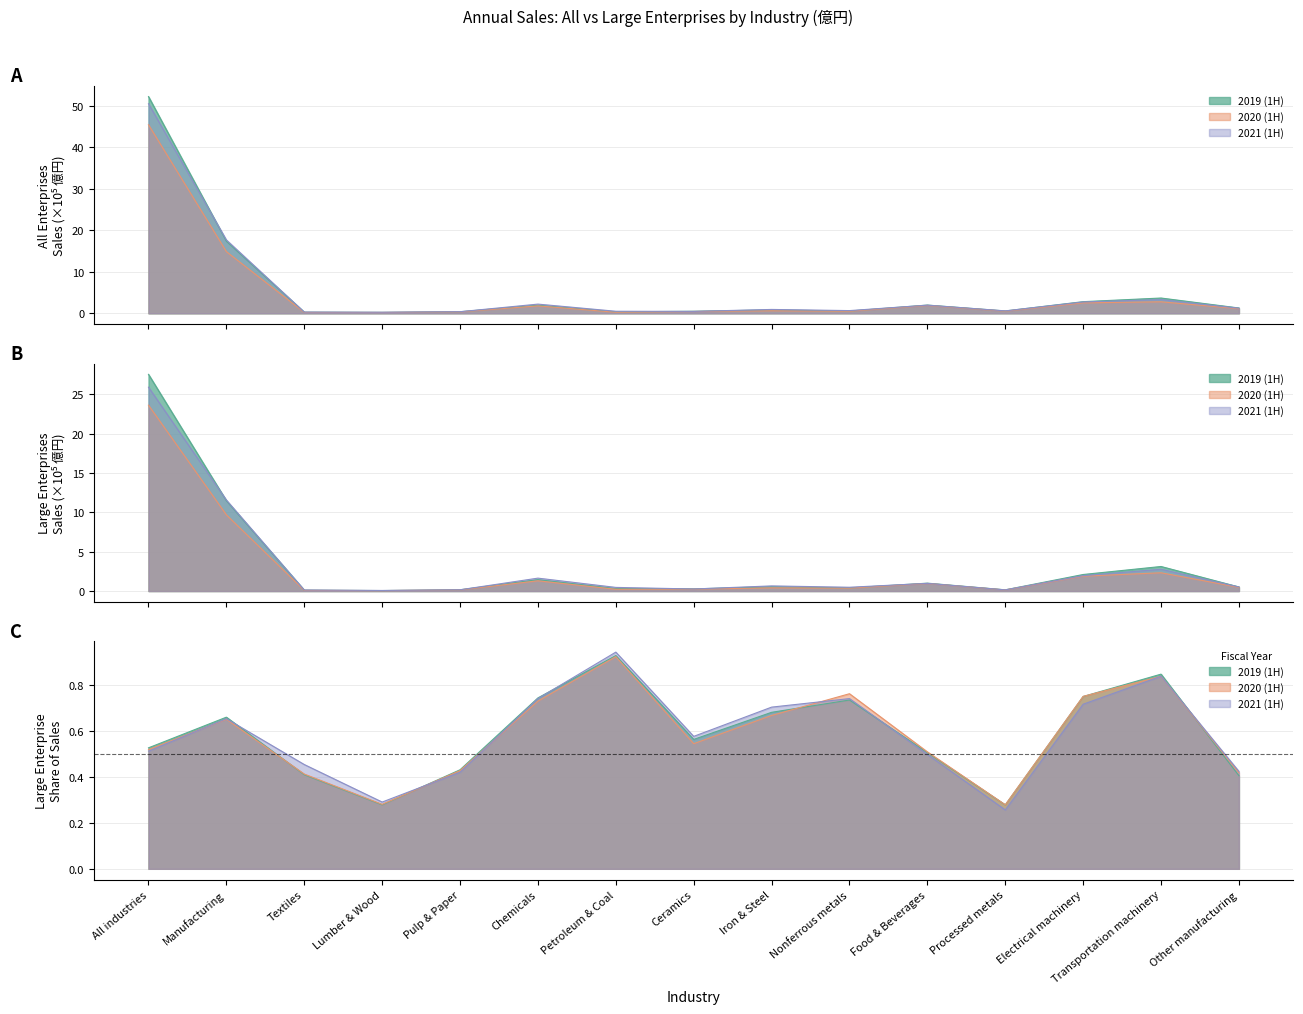

True or false: Large Enterprises 2019 (1H) and All Enterprises 2021 (1H) intersect in this chart.

False